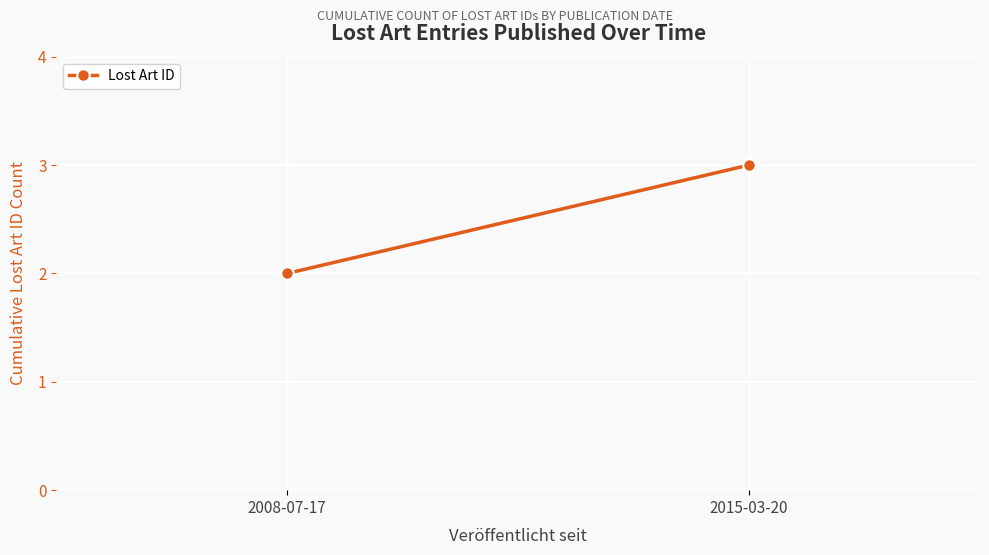

How many series are shown in this chart?

1